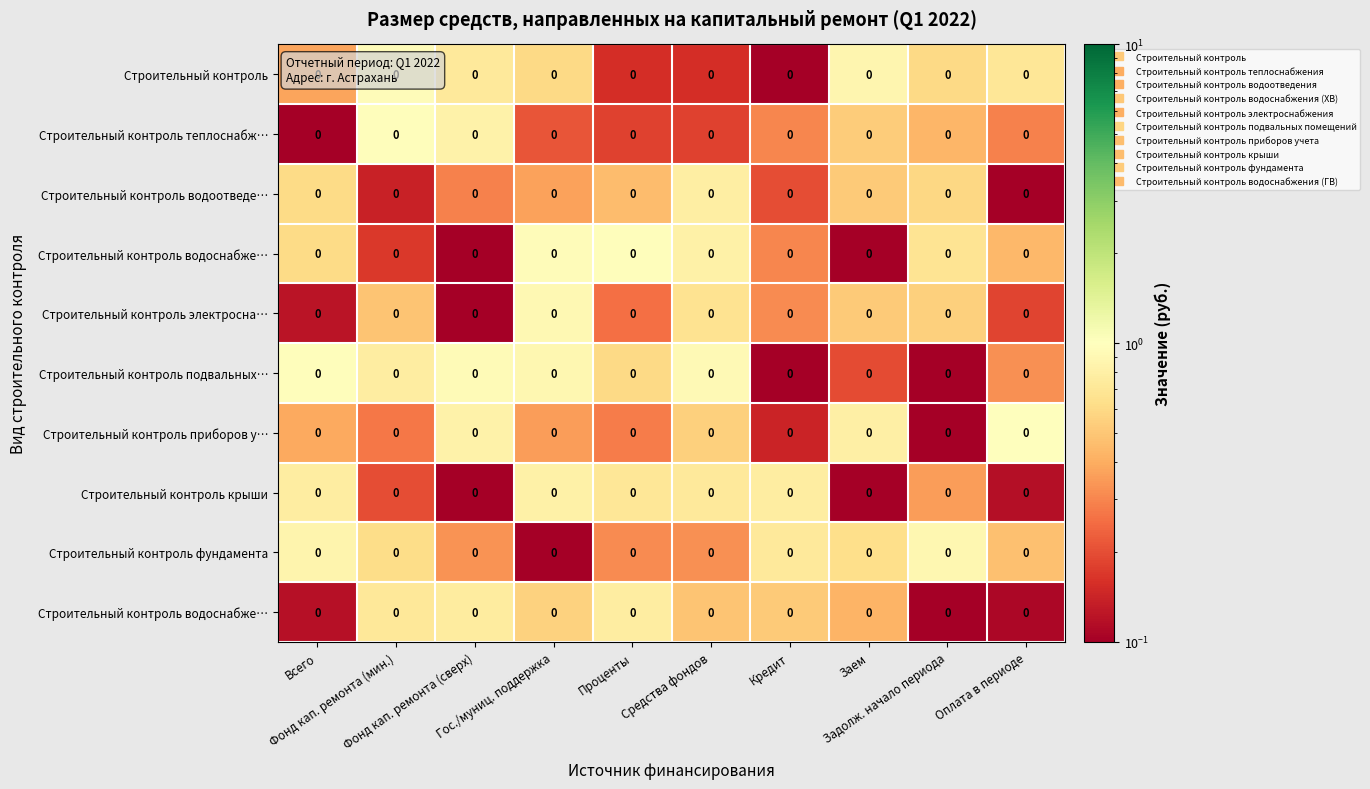

Which has a higher value, Заем or Всего?

Заем